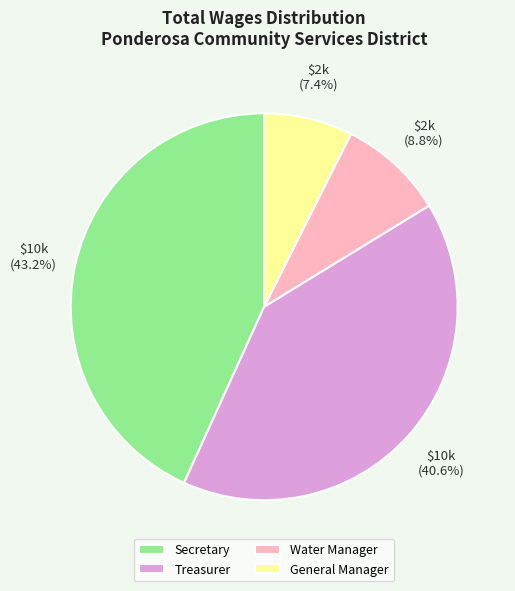

How many segments does this pie chart have?

4